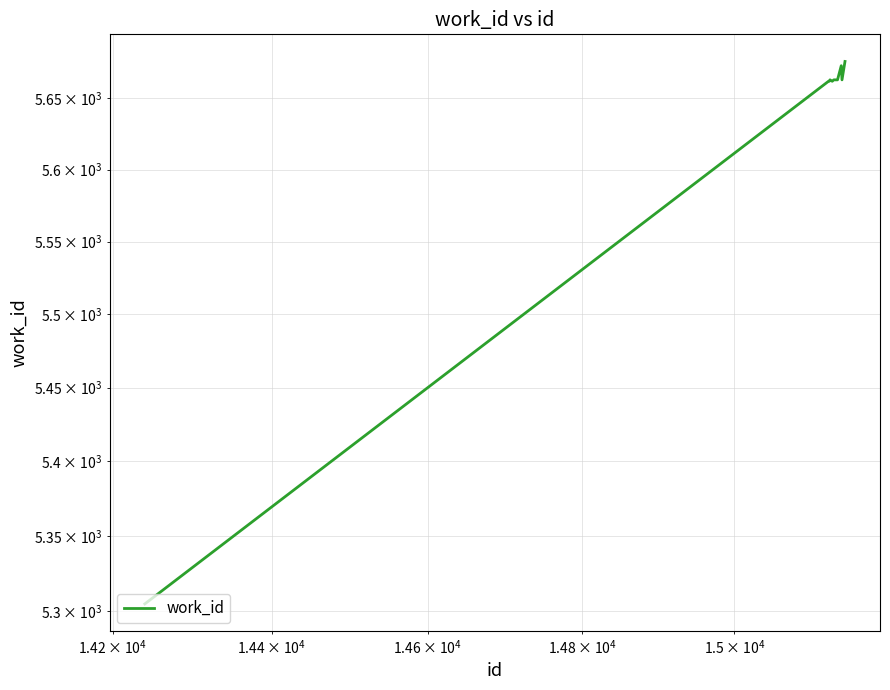

How many data points are above 5663?

2